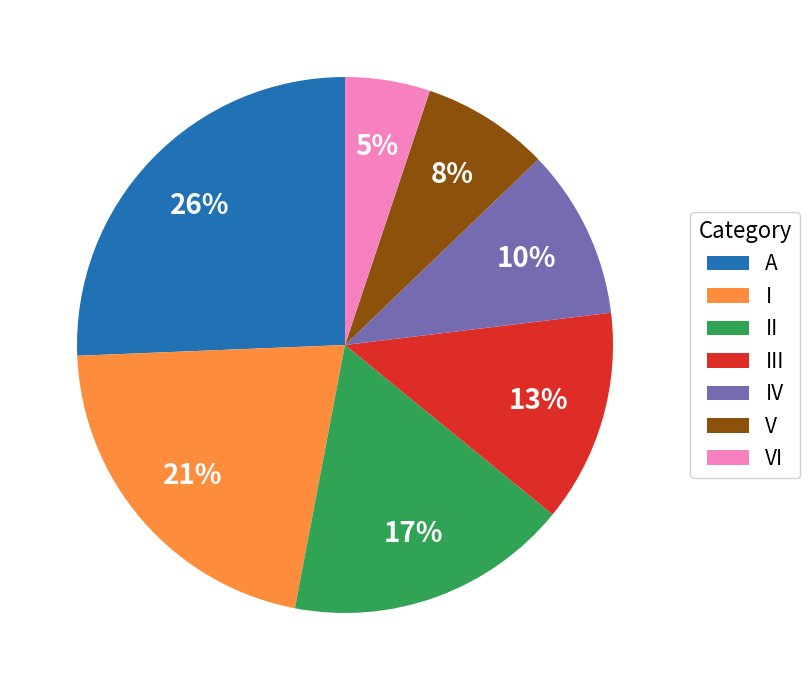

Rank the categories by value from highest to lowest.

A, I, II, III, IV, V, VI